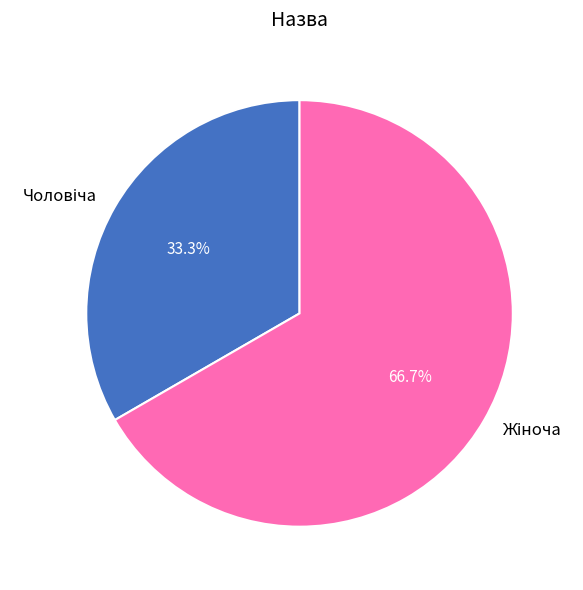

How many slices are in this pie chart?

2